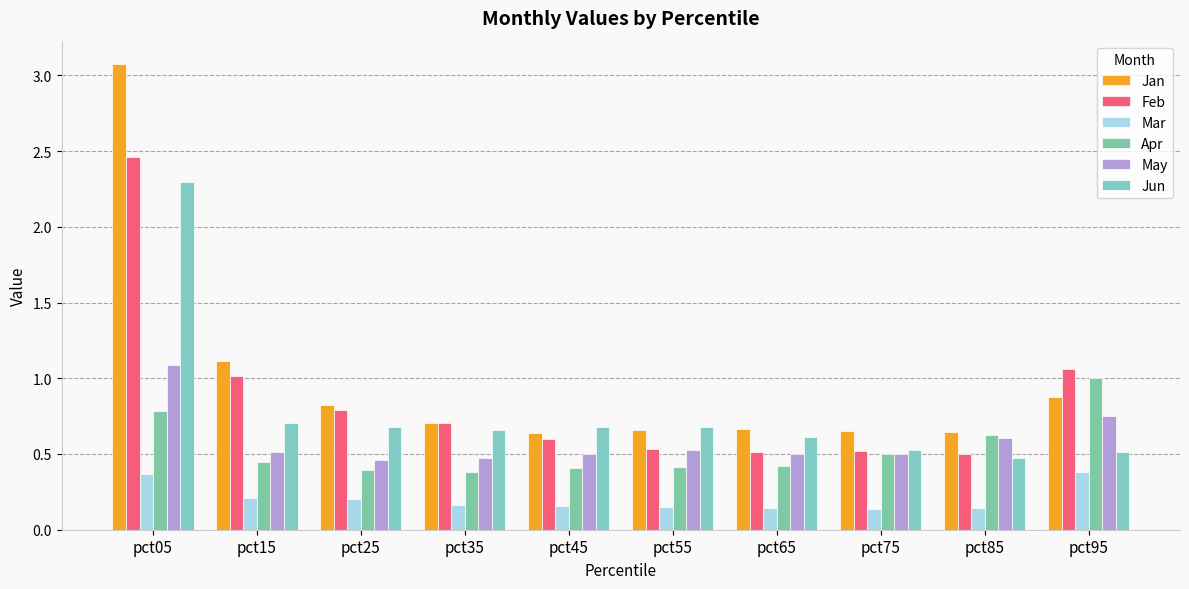

What is the value of the Apr bar at the 8th from the left?

0.5